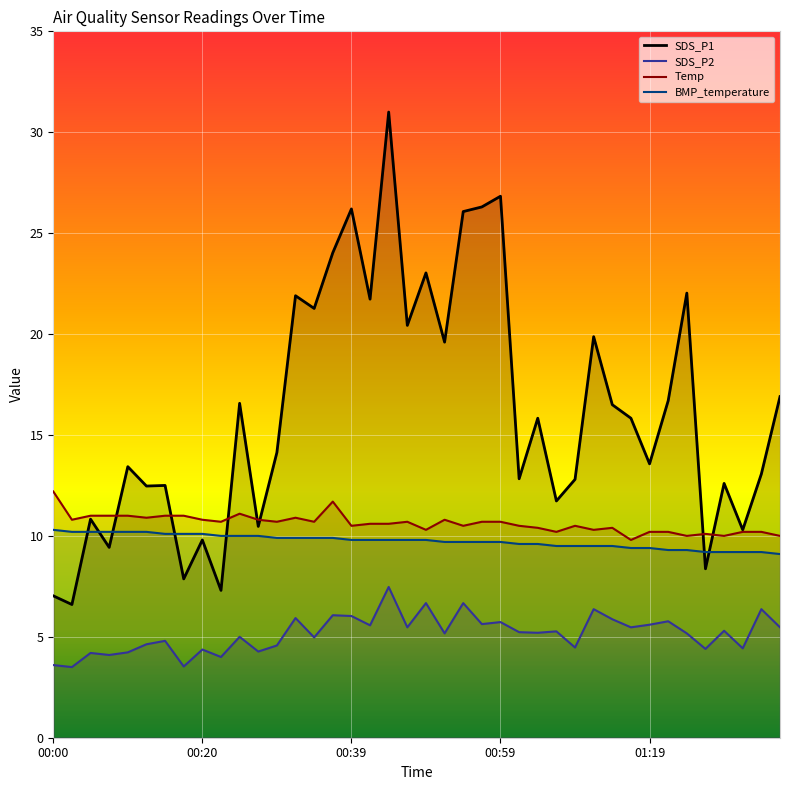

Between 00:42 and 00:17, which is larger?

00:42